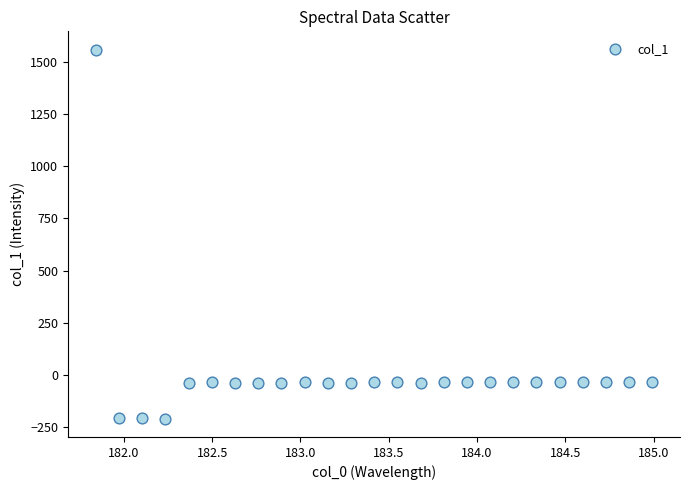

What is the range of X values (max minus min)?

3.1